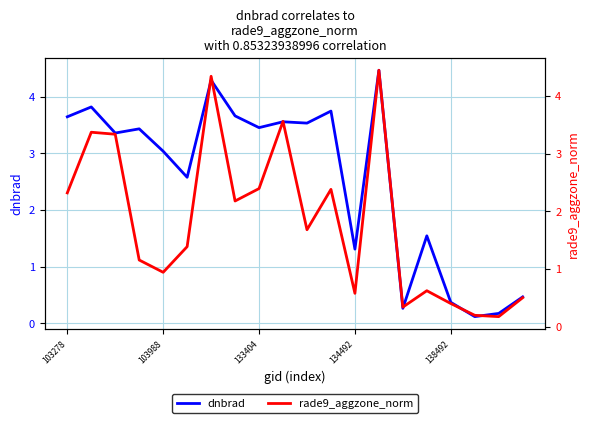

True or false: rade9_aggzone_norm and dnbrad intersect in this chart.

True